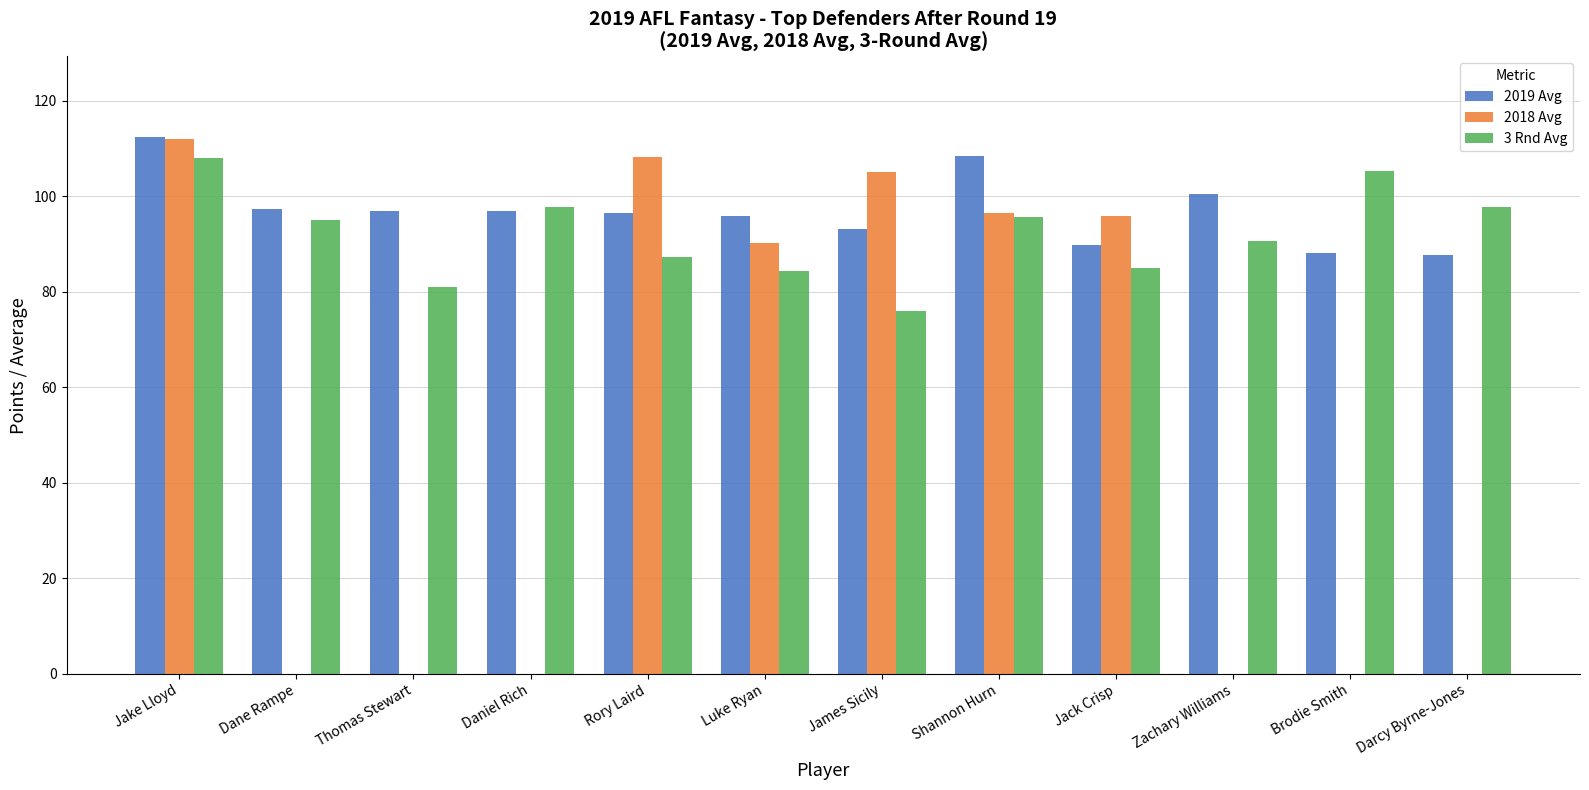

What is the greatest value displayed?

112.4